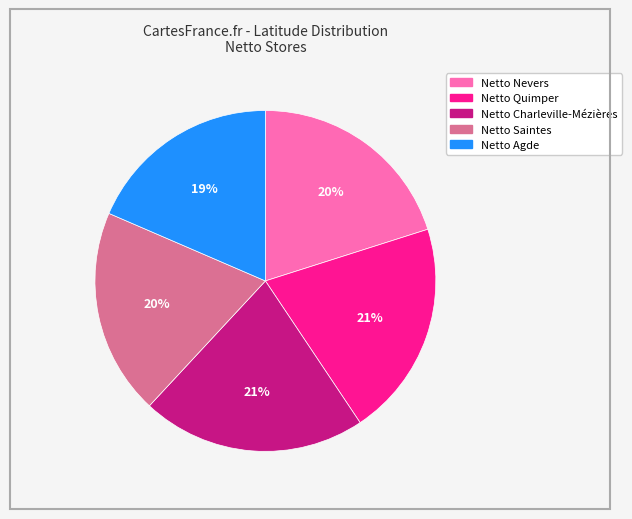

Is Netto Agde the majority of the pie?

No